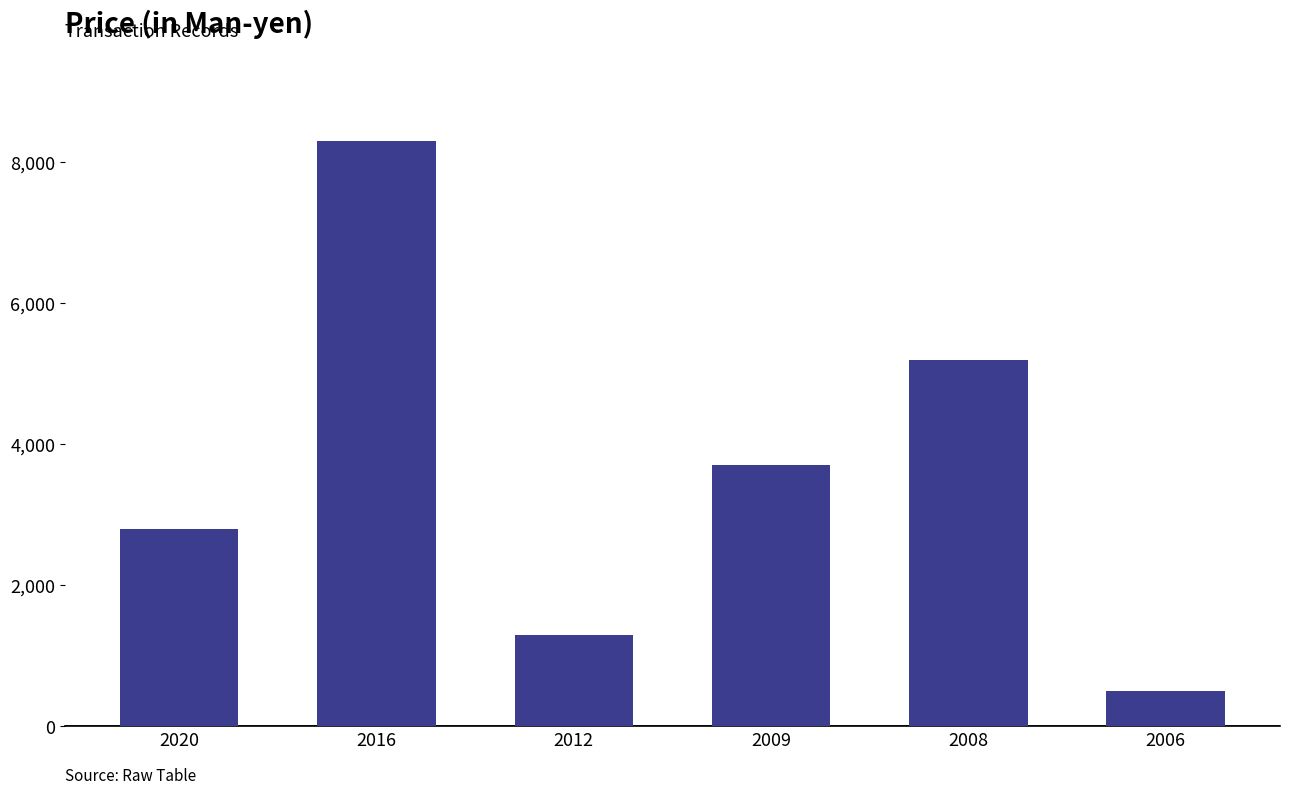

Are the bars horizontal?

No